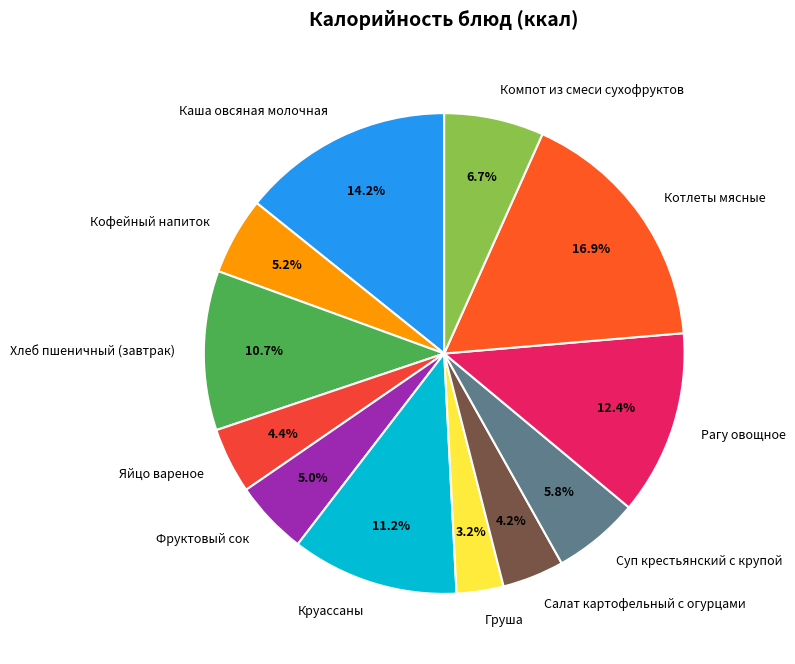

Approximately how many times larger is the value at Котлеты мясные compared to Кофейный напиток?

3.3